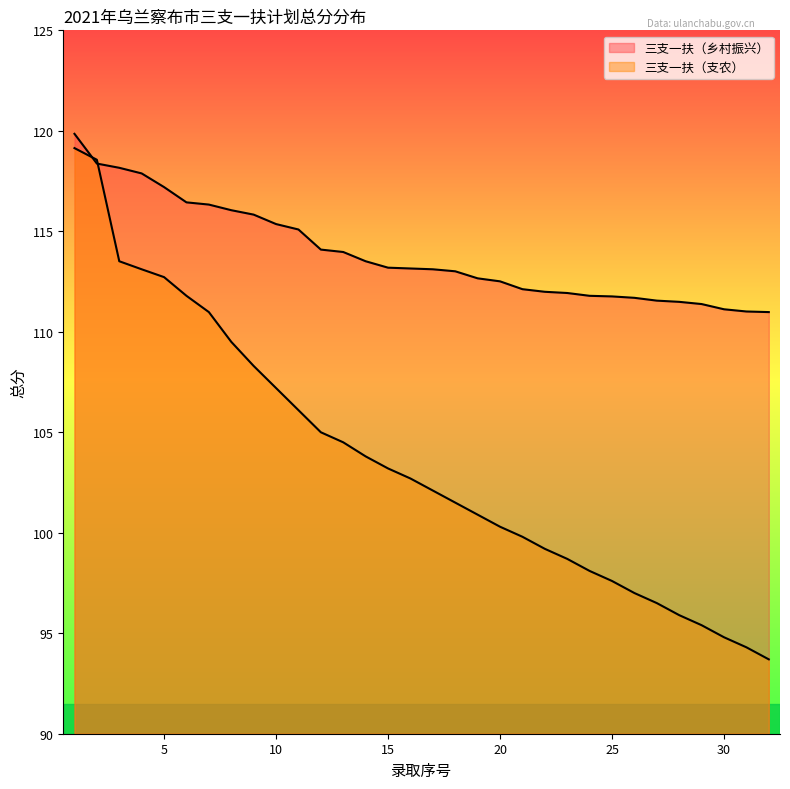

True or false: 三支一扶（支农） has more than 2 points higher than both neighbors.

False